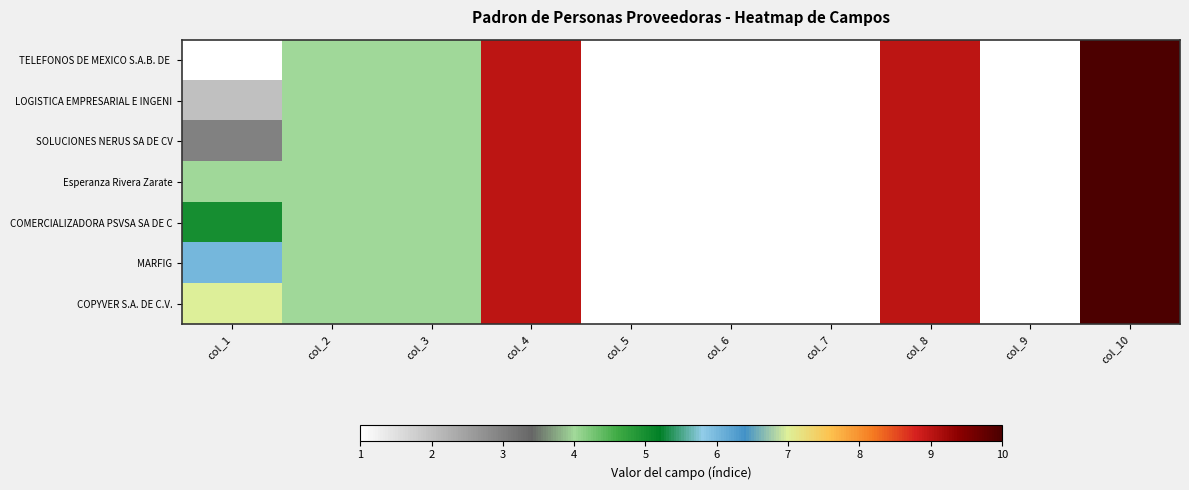

What is the greatest value displayed?

10